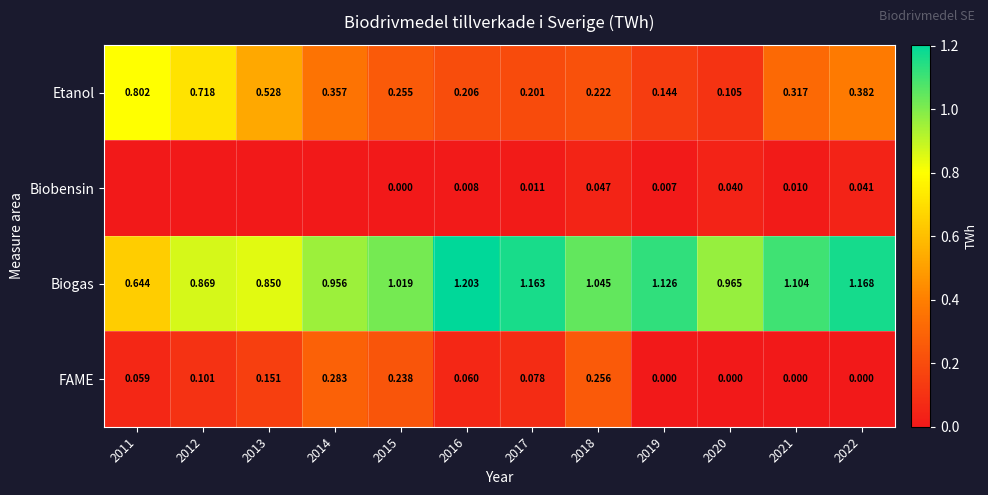

Is the value of Etanol at 2019 greater than the value of Biobensin at 2016?

Yes